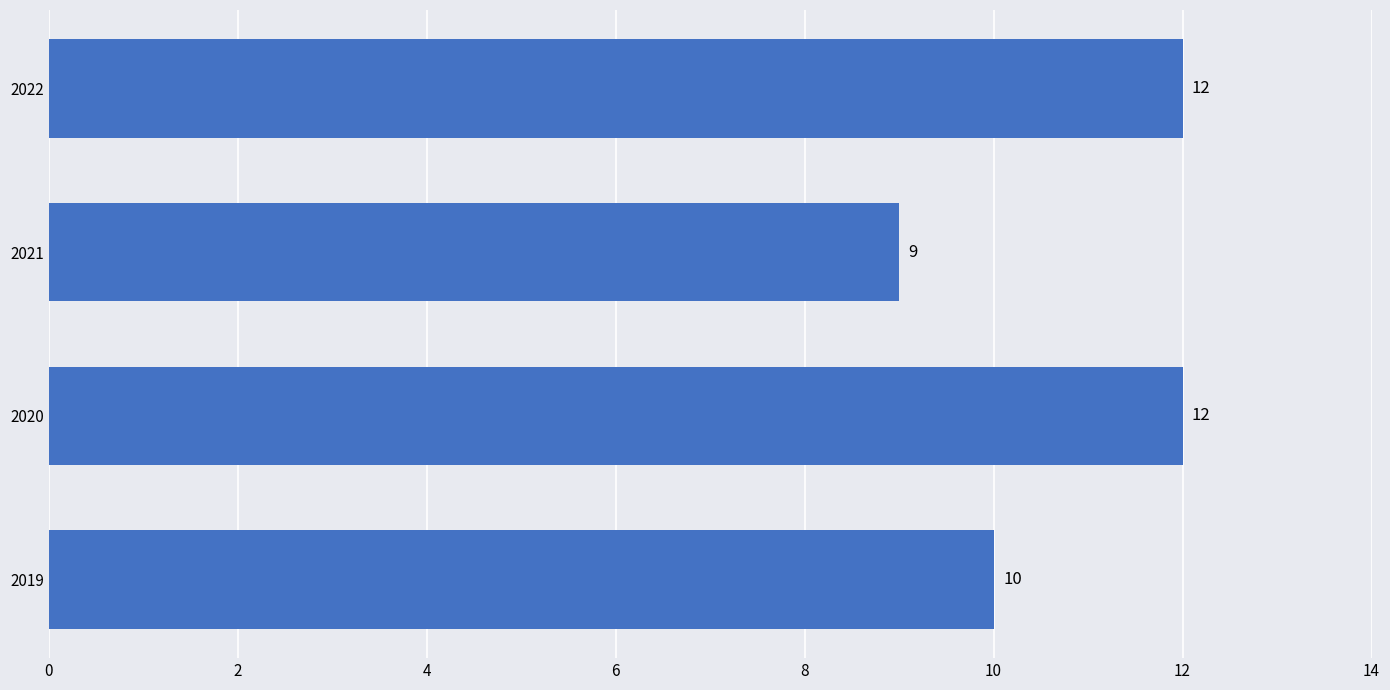

Reading top to bottom, transcribe all the data shown in this chart.

2022=12	2021=9	2020=12	2019=10